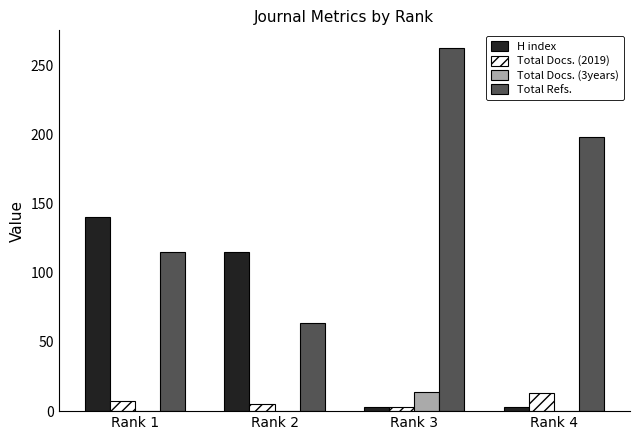

How many groups of bars are there?

4